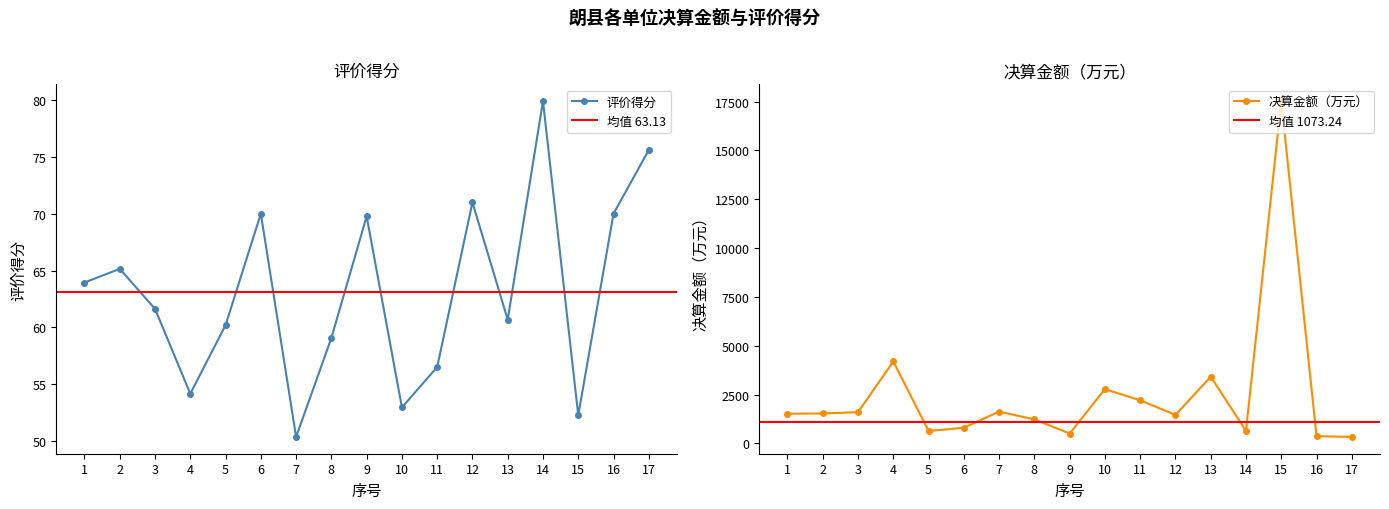

At which category does 决算金额（万元） reach its first local peak?

4